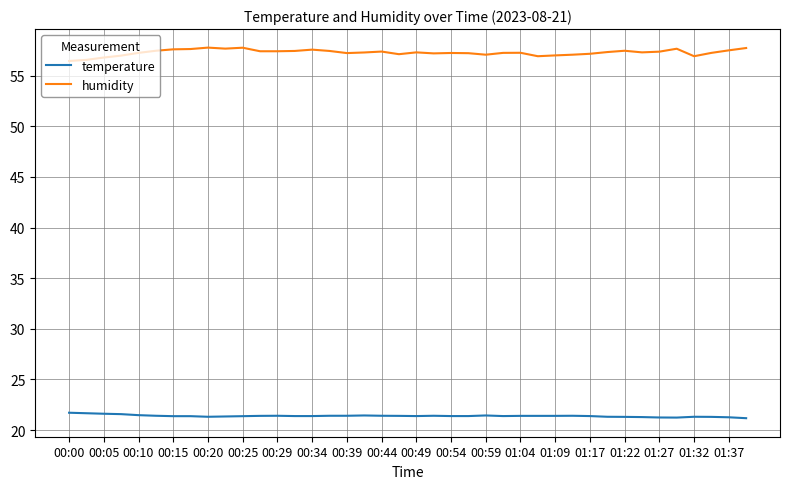

Which series has the largest total across all categories?

humidity